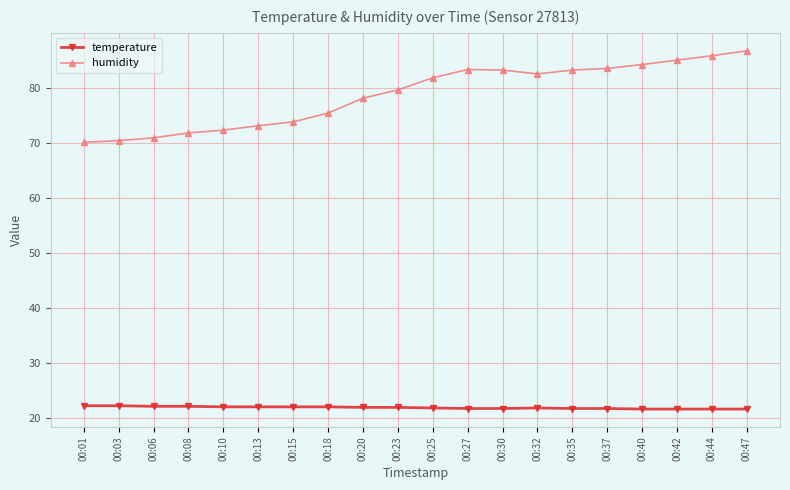

The humidity series shows 73.1 at 00:13. True or false?

True